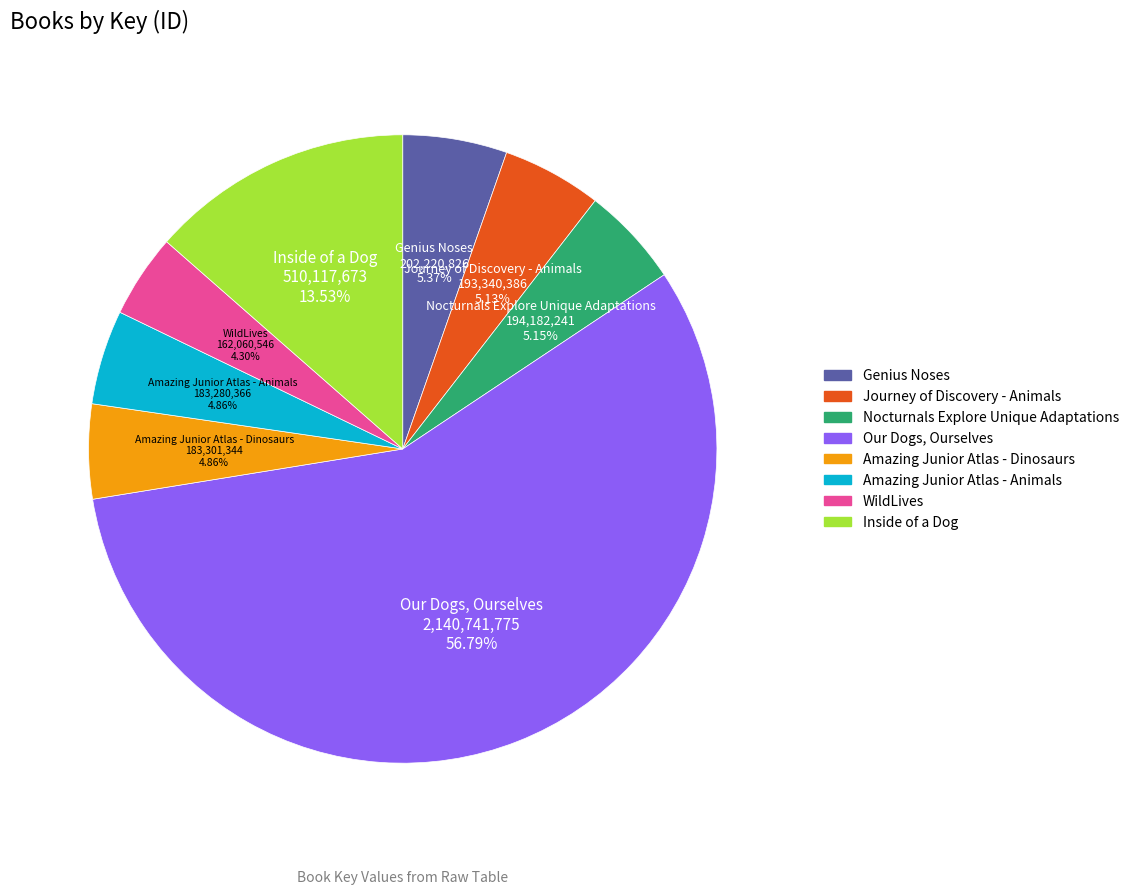

Is Our Dogs, Ourselves the majority of the pie?

Yes